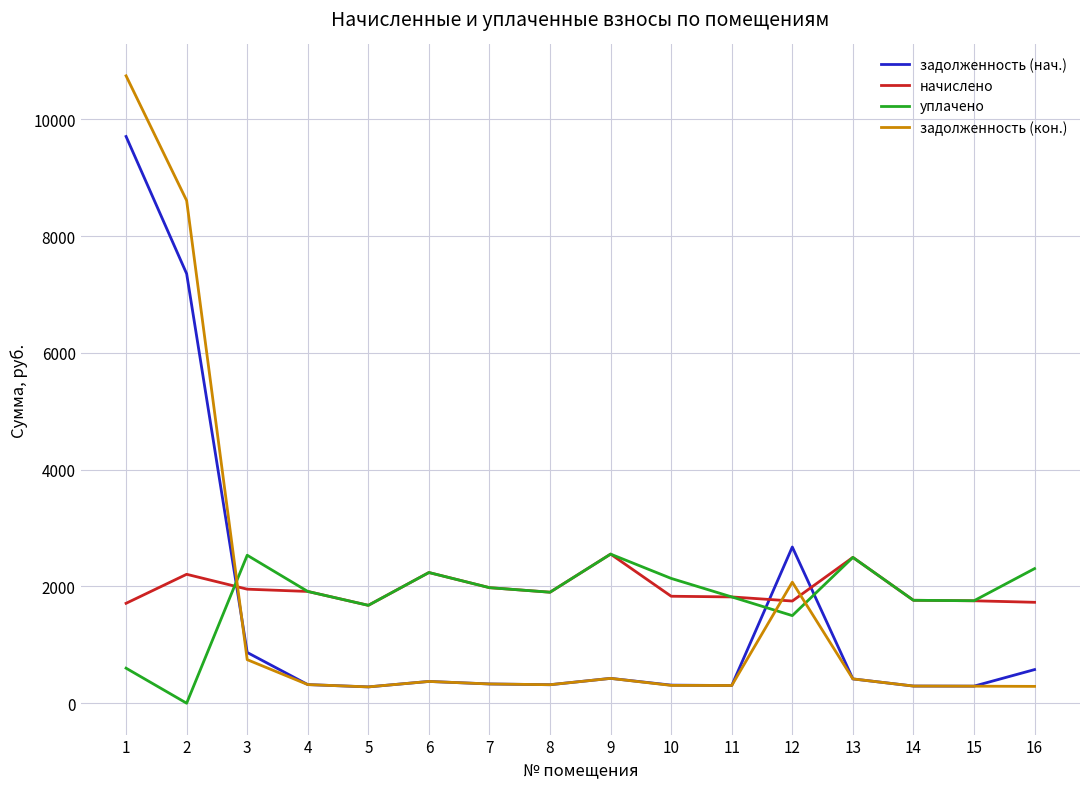

The value of уплачено at 12 is 329.4. True or false?

False